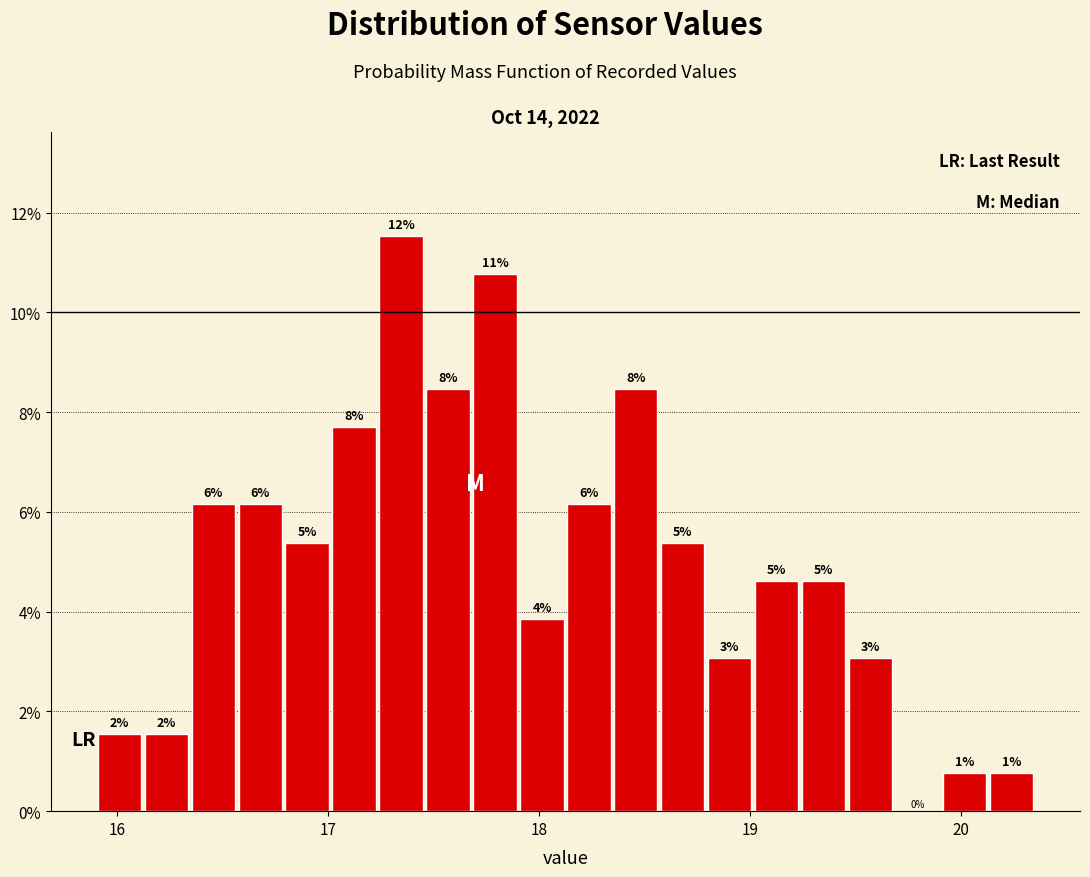

Around what value on the x-axis is the tallest bar? Give the approximate position of its centre, as read against the axis.

17.3